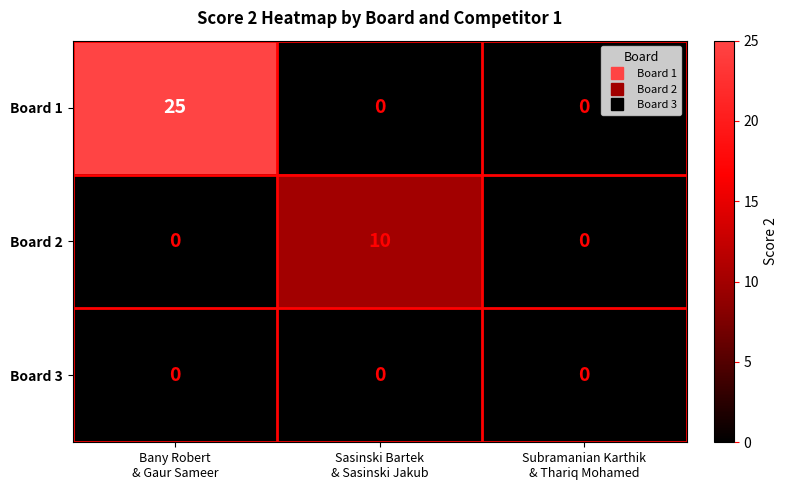

How many series are shown in this chart?

3